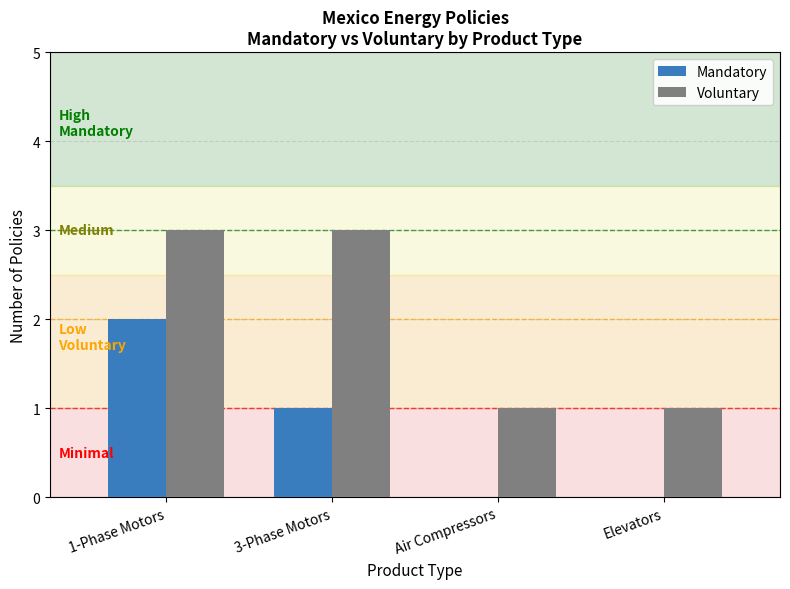

Which series has the largest total across all categories?

Voluntary